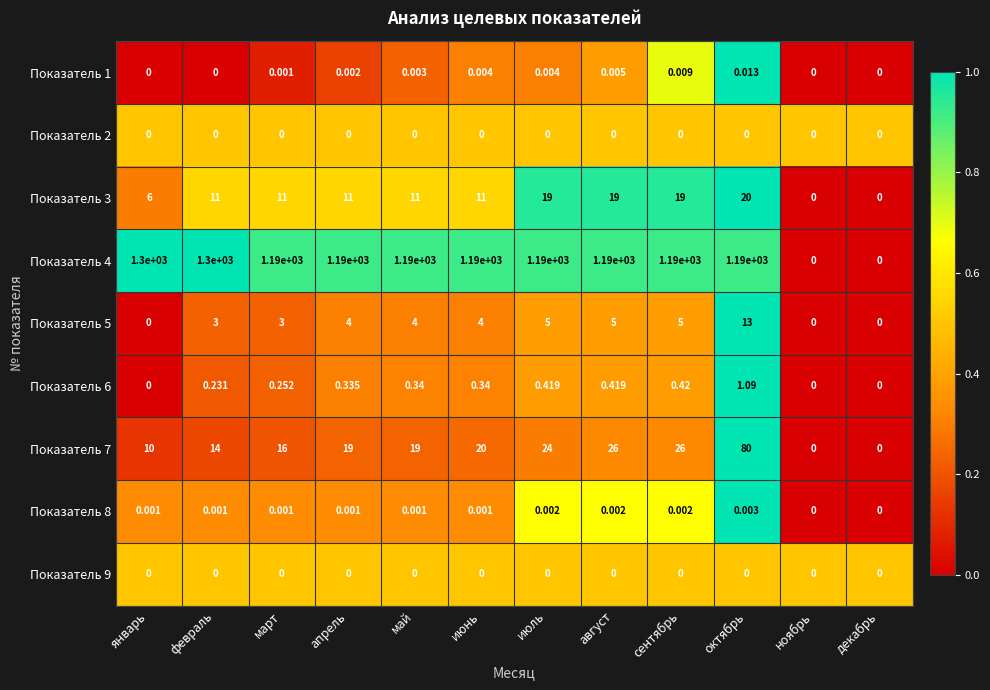

Which category has the highest value in the Показатель 1 series?

октябрь